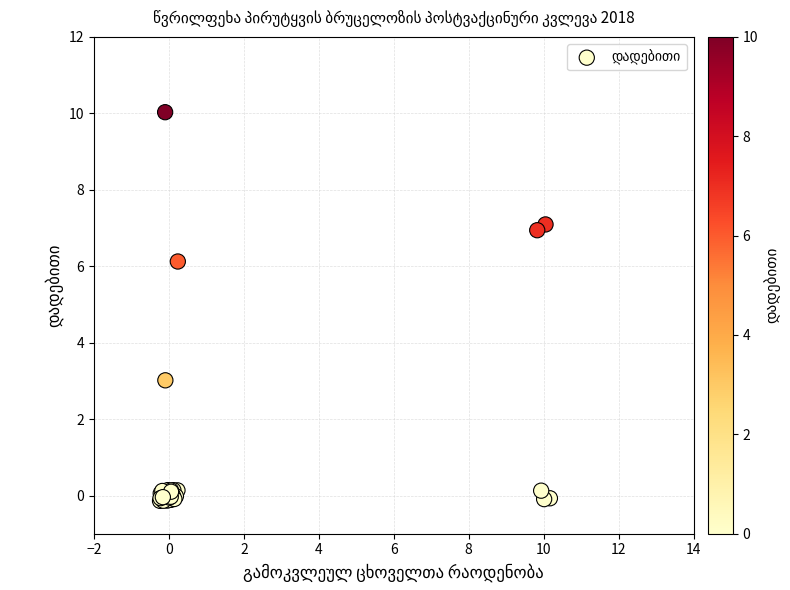

What Y value in the scatter plot is closest to 4?

3.0